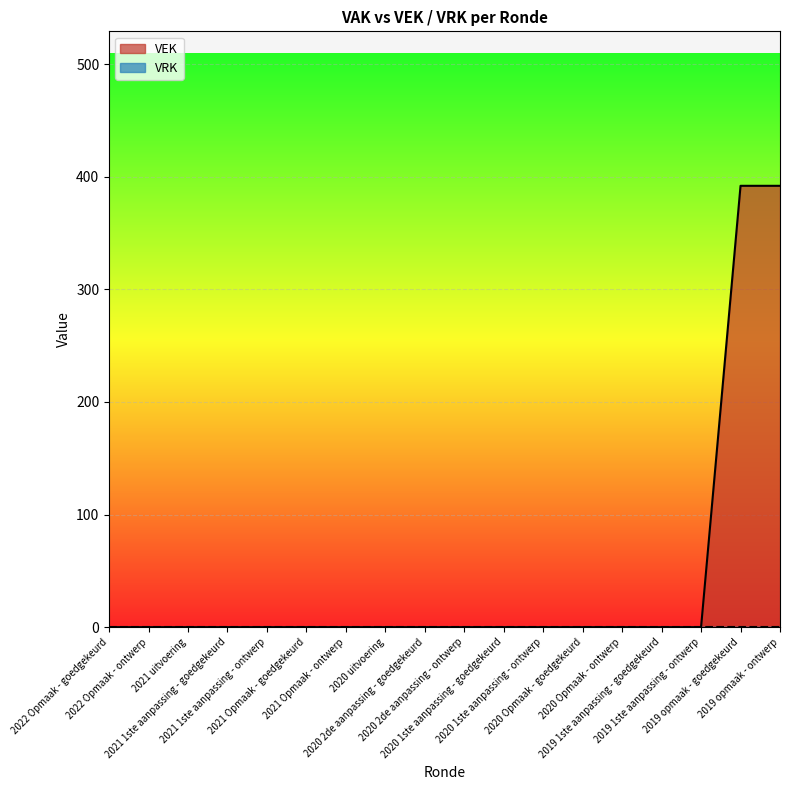

List the labels in order of value, smallest first.

2022 Opmaak - goedgekeurd, 2022 Opmaak - ontwerp, 2021 uitvoering, 2021 1ste aanpassing - goedgekeurd, 2021 1ste aanpassing - ontwerp, 2021 Opmaak - goedgekeurd, 2021 Opmaak - ontwerp, 2020 uitvoering, 2020 2de aanpassing - goedgekeurd, 2020 2de aanpassing - ontwerp, 2020 1ste aanpassing - goedgekeurd, 2020 1ste aanpassing - ontwerp, 2020 Opmaak - goedgekeurd, 2020 Opmaak - ontwerp, 2019 1ste aanpassing - goedgekeurd, 2019 1ste aanpassing - ontwerp, 2019 opmaak - goedgekeurd, 2019 opmaak - ontwerp